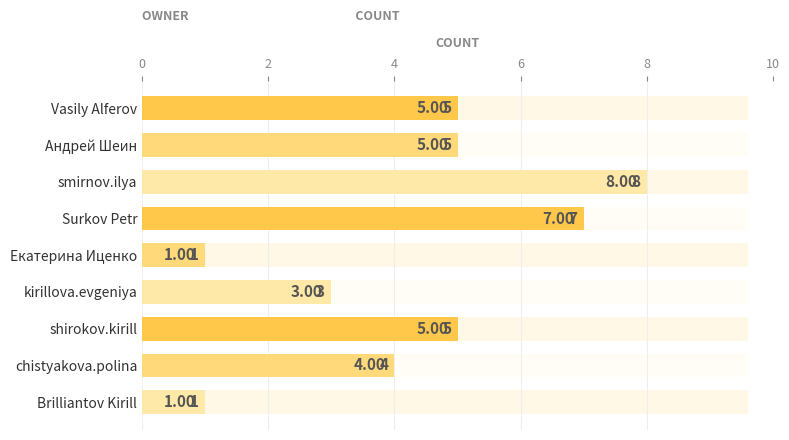

Is it true that the value at shirokov.kirill is 5?

True